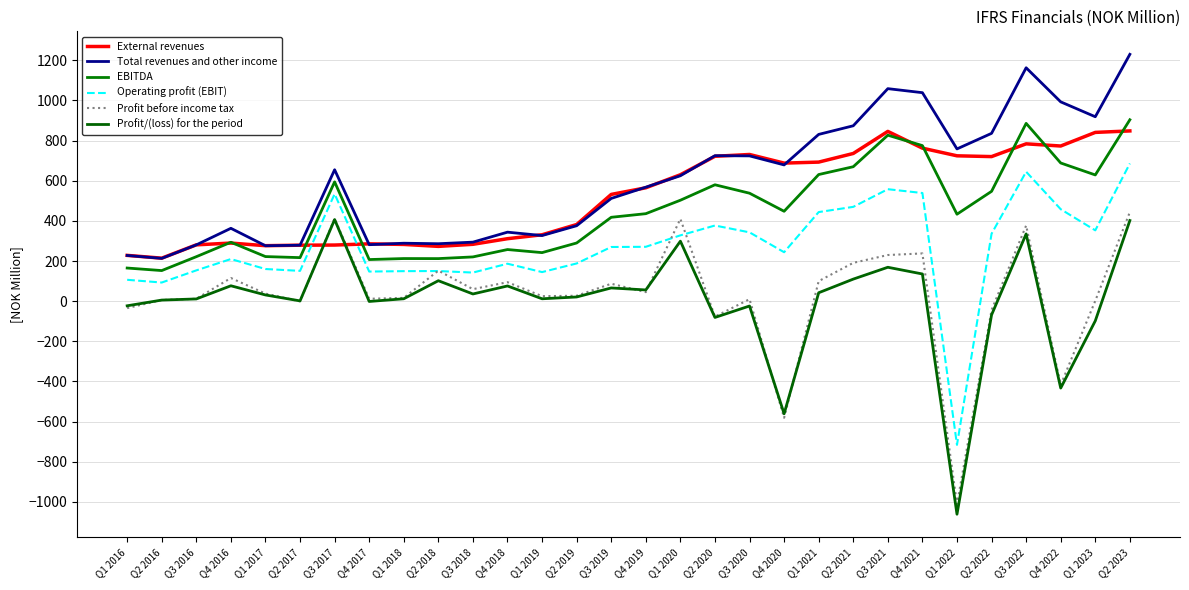

Is the value of Operating profit (EBIT) at Q4 2022 greater than the value of EBITDA at Q2 2021?

No